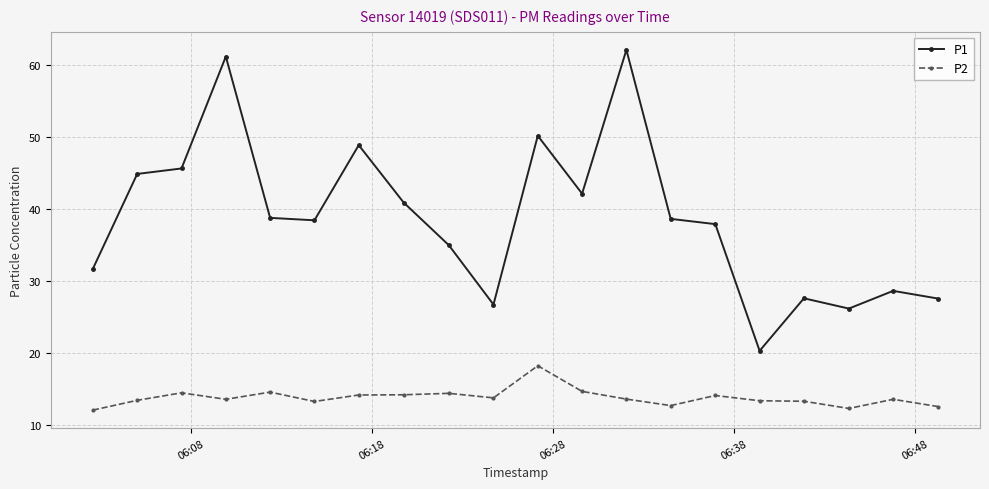

List the series in order of their peak value, highest first.

P1, P2